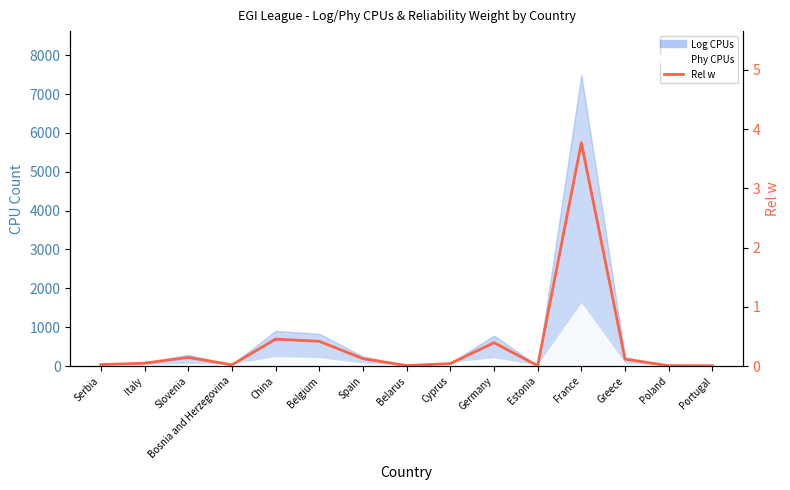

Between Germany and Belarus, which is larger?

Germany